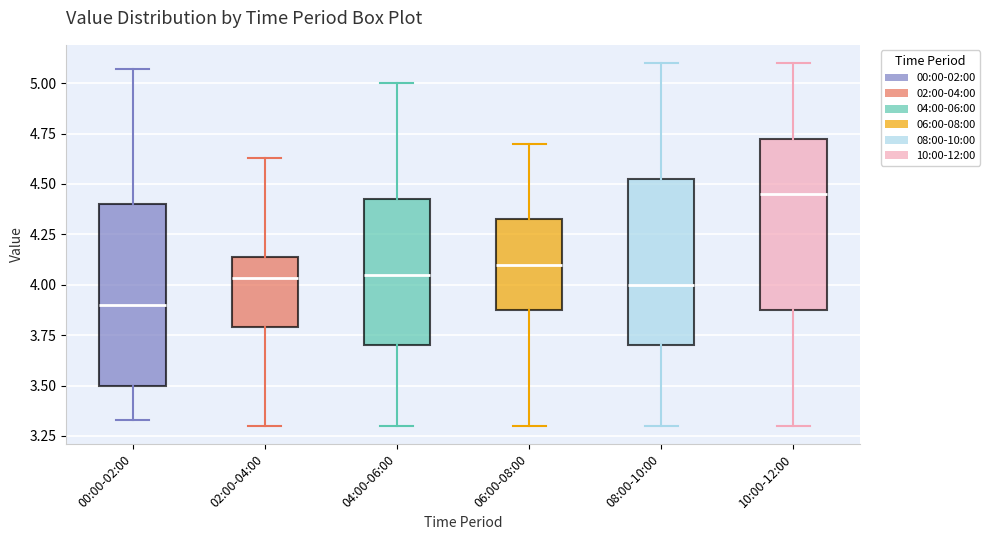

Reading left to right, transcribe this box plot: for each box, give where its median line is, the range the box spans, and where its two whiskers end, as read against the y-axis. The values are not printed on the chart, so give them approximately, as read against the axis.

00:00-02:00: median 3.90, box 3.50 to 4.40, whiskers 3.35 to 5.05
02:00-04:00: median 4.05, box 3.80 to 4.15, whiskers 3.30 to 4.65
04:00-06:00: median 4.05, box 3.70 to 4.45, whiskers 3.30 to 5.00
06:00-08:00: median 4.10, box 3.90 to 4.35, whiskers 3.30 to 4.70
08:00-10:00: median 4.00, box 3.70 to 4.55, whiskers 3.30 to 5.10
10:00-12:00: median 4.45, box 3.90 to 4.75, whiskers 3.30 to 5.10